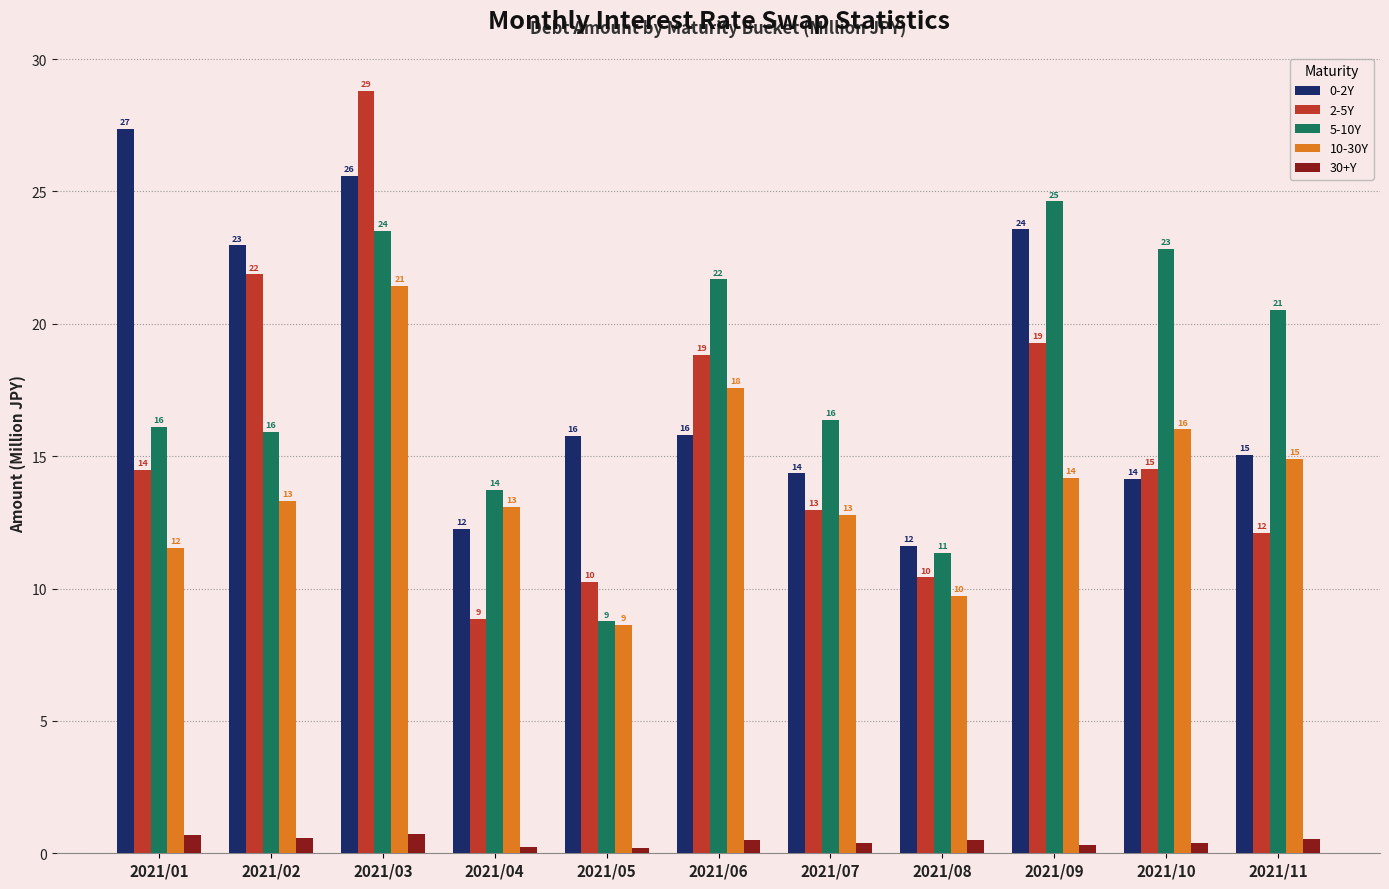

How many bars are there in each group?

5